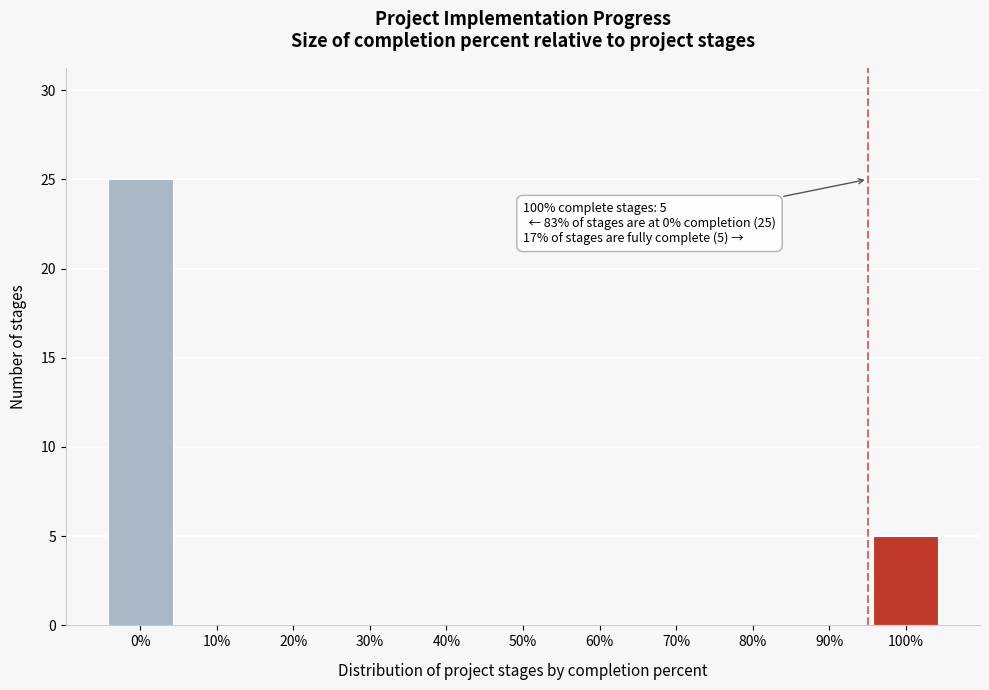

Reading right to left, what are all the values shown in this chart?

100%=5	90%=0	80%=0	70%=0	60%=0	50%=0	40%=0	30%=0	20%=0	10%=0	0%=25